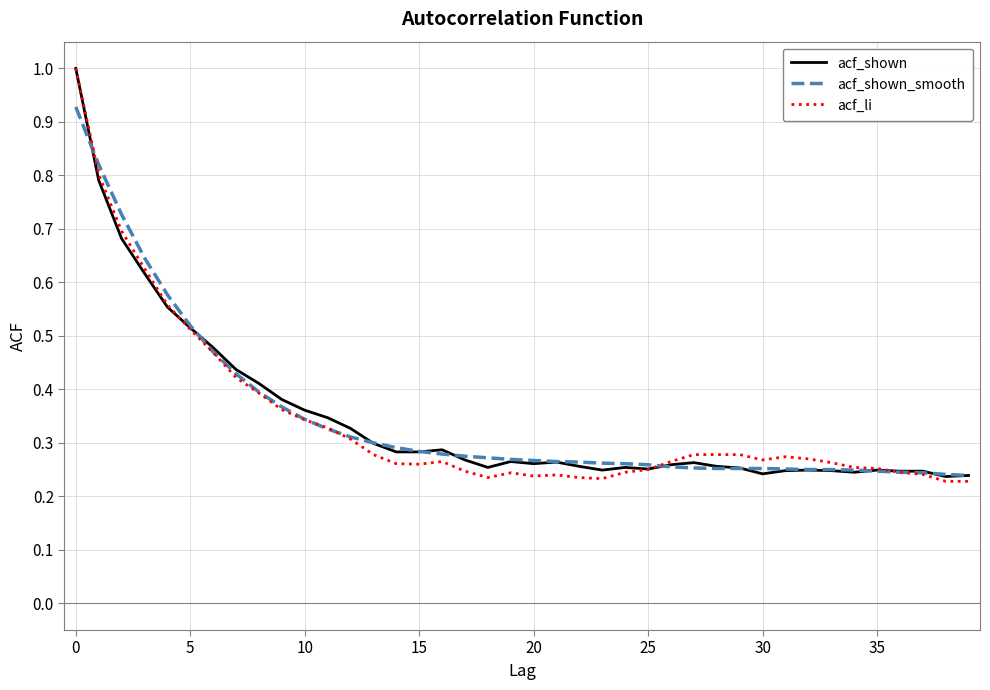

What are all the series names shown in the legend?

acf_shown, acf_shown_smooth, acf_li